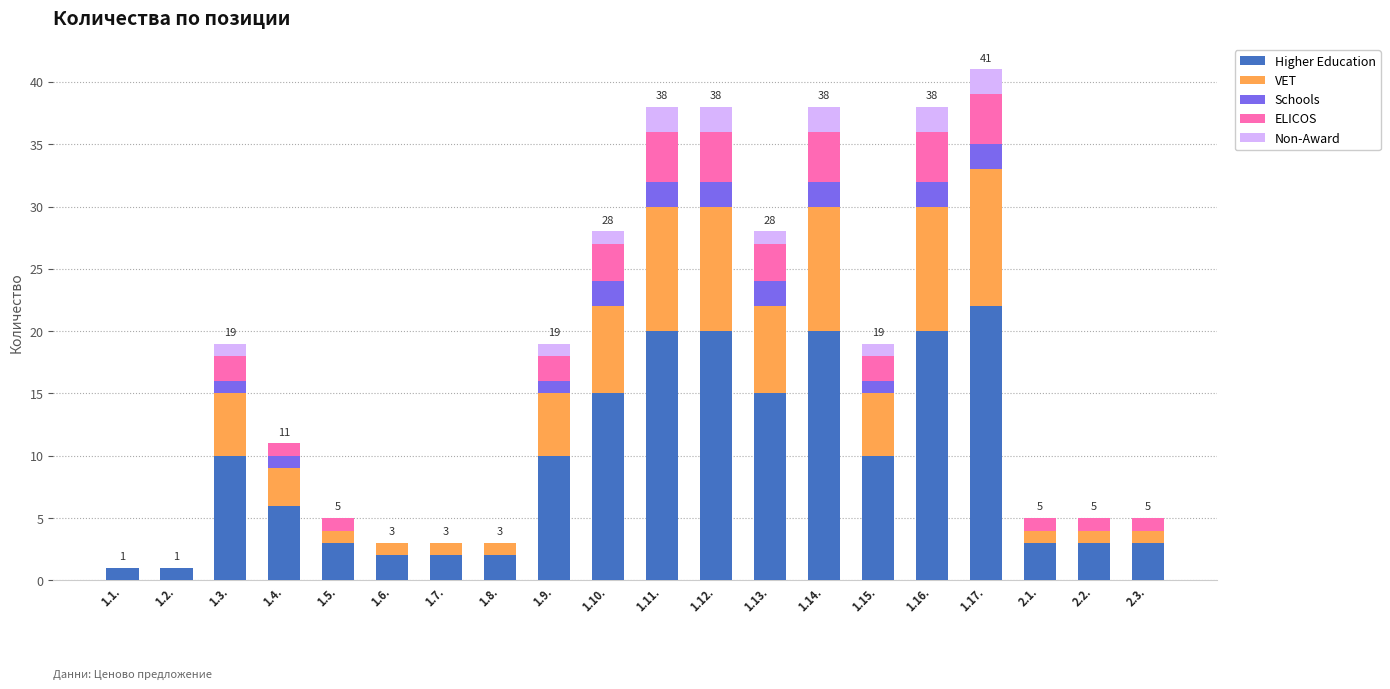

Is it true that Higher Education equals 10 at 1.4.?

False